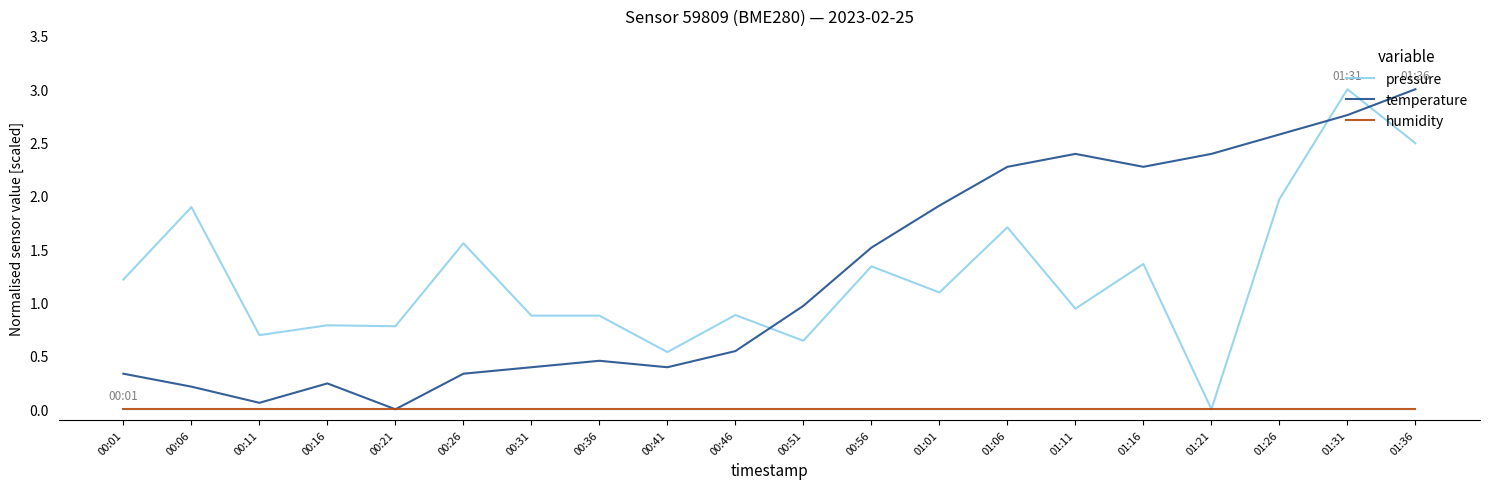

Where is the first local maximum for temperature?

00:16